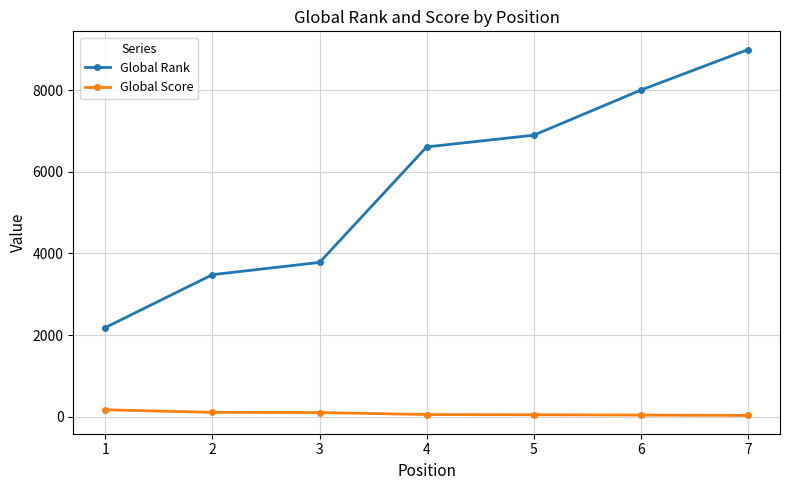

At which category is the sum across all series the highest?

7